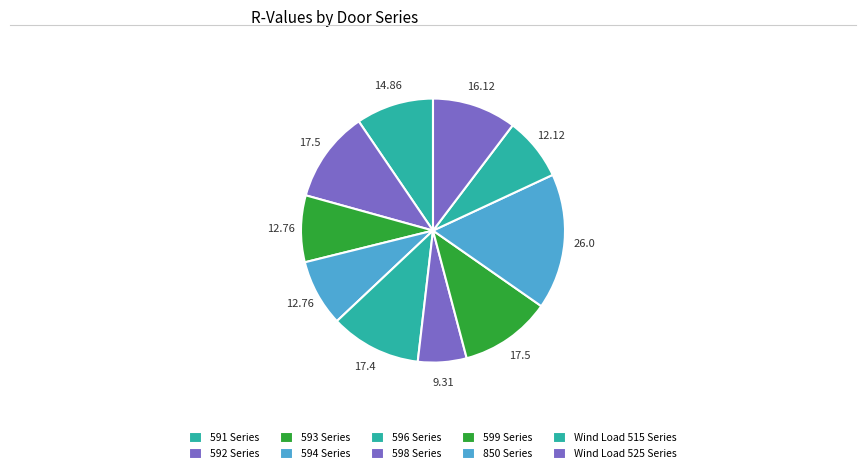

Combined, what portion of the pie is Wind Load 515 Series and 592 Series?

18.9%